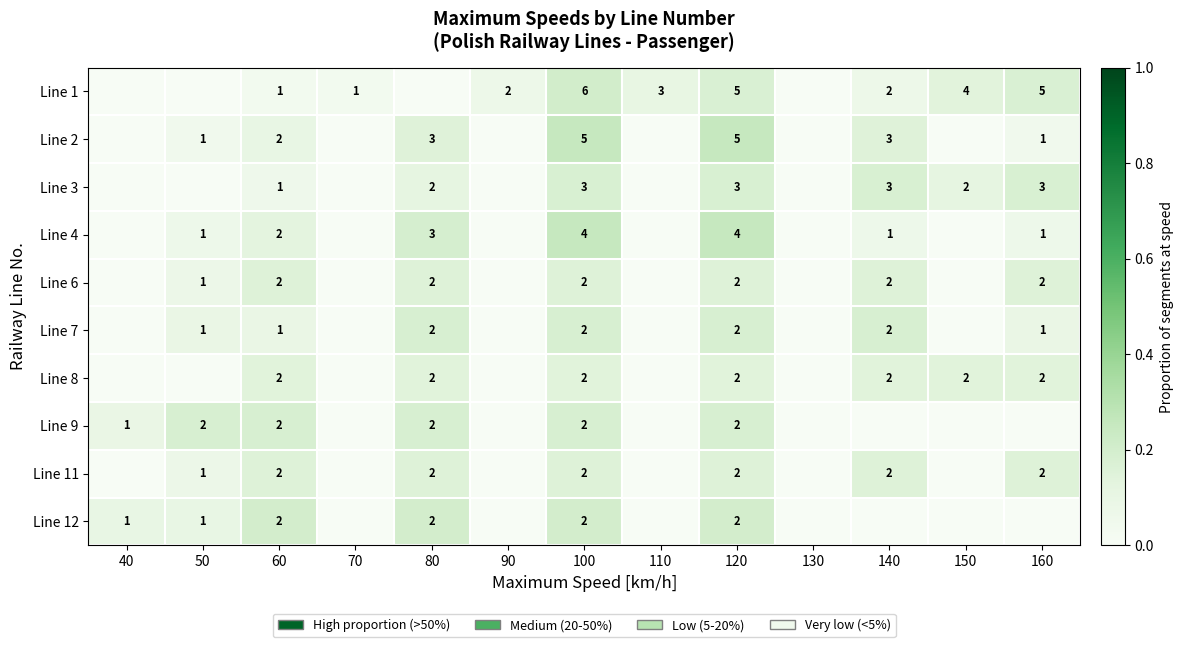

Which label corresponds to the smallest value in the chart?

40